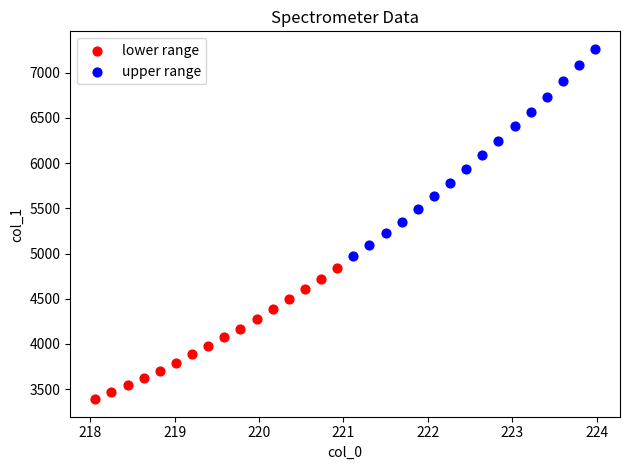

Which series reaches the minimum Y coordinate?

lower range